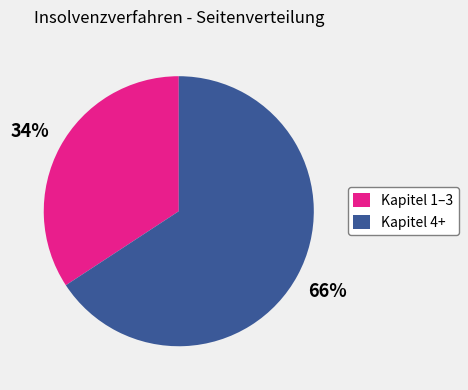

To the nearest percent, what is the difference between the largest and smallest slice percentages?

32%